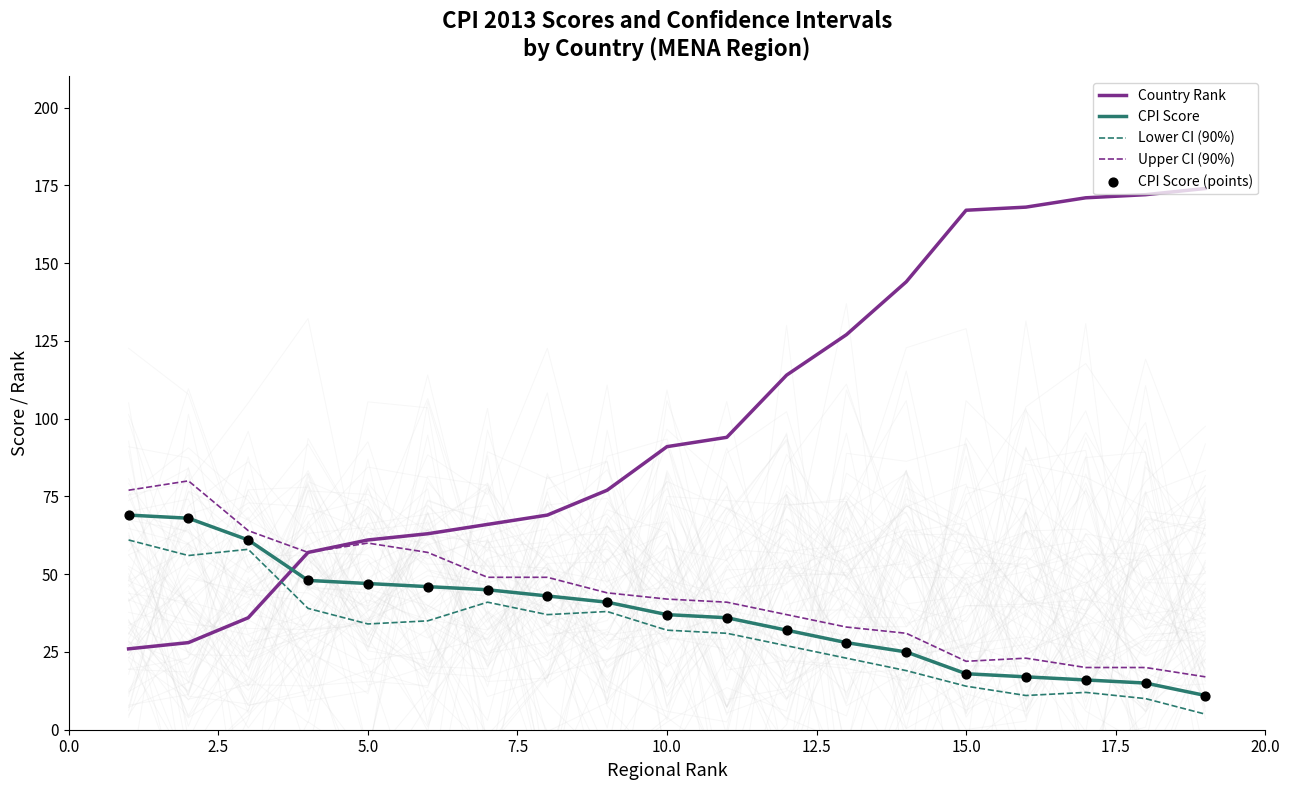

What is the minimum value for CPI Score?

11